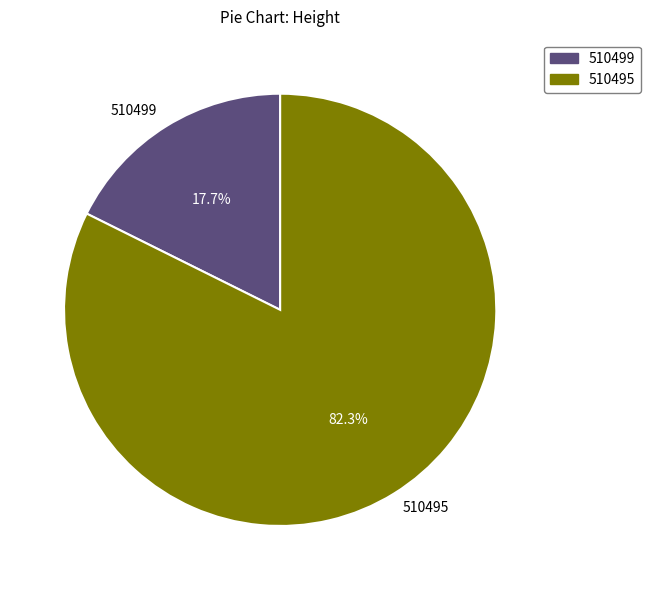

To the nearest percent, what portion does 510495 represent?

82%